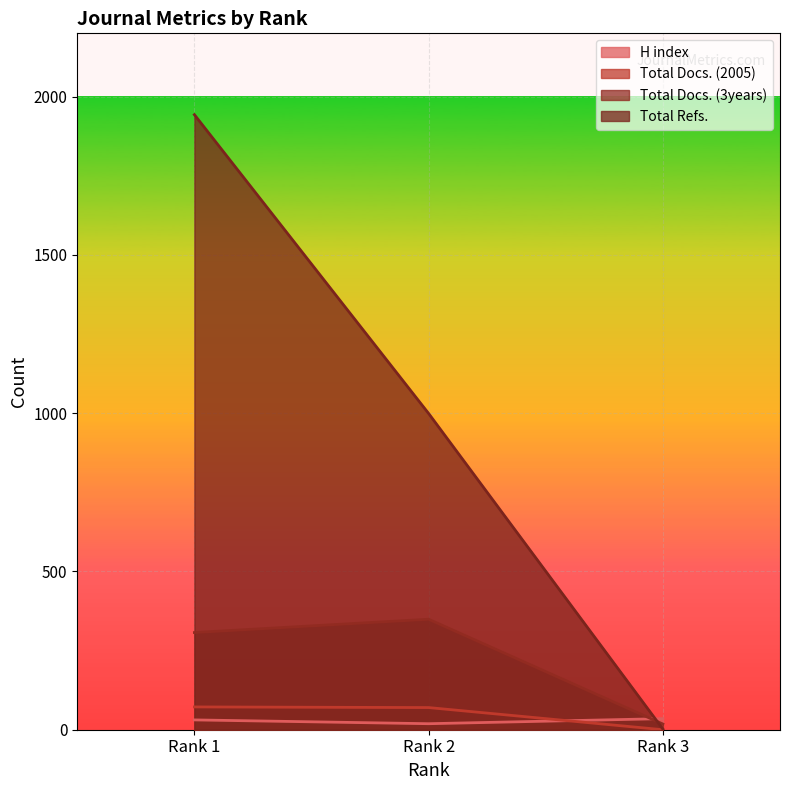

Rank the series at Rank 2 from lowest to highest value.

H index, Total Docs. (2005), Total Docs. (3years), Total Refs.